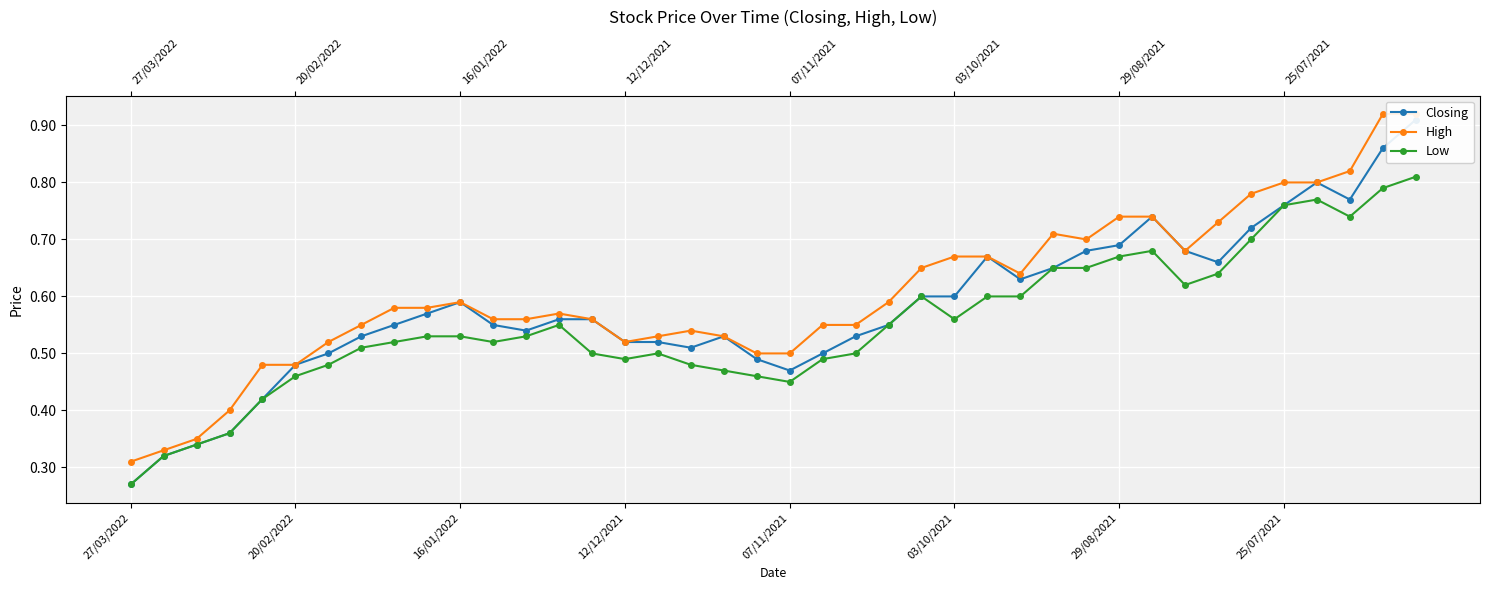

True or false: Closing has a value of 0.5 at 32.

False